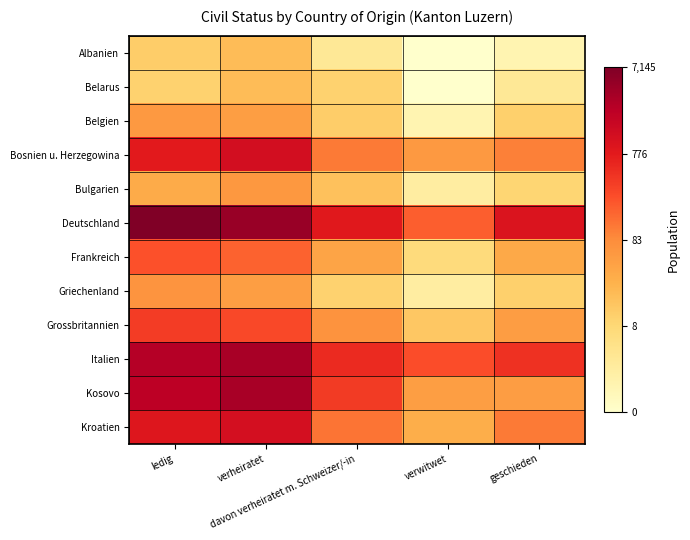

At geschieden, list the series in order from smallest to largest.

Albanien, Belarus, Bulgarien, Belgien, Griechenland, Frankreich, Grossbritannien, Kosovo, Bosnien u. Herzegowina, Kroatien, Italien, Deutschland